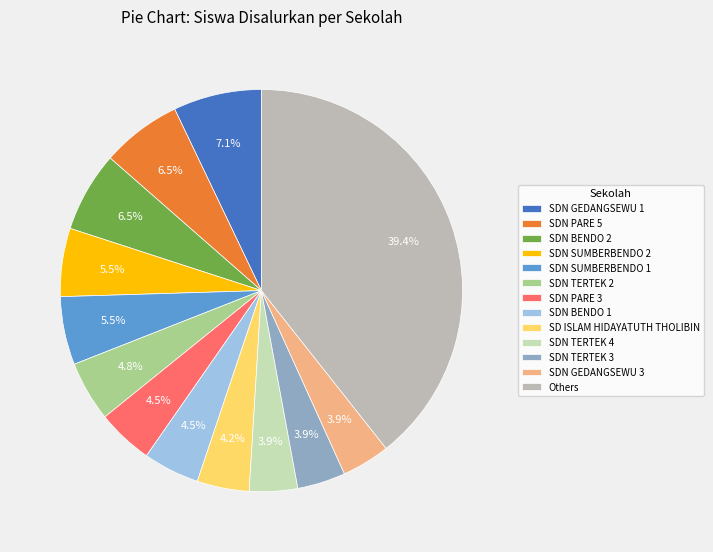

Count the number of slices in the pie.

13